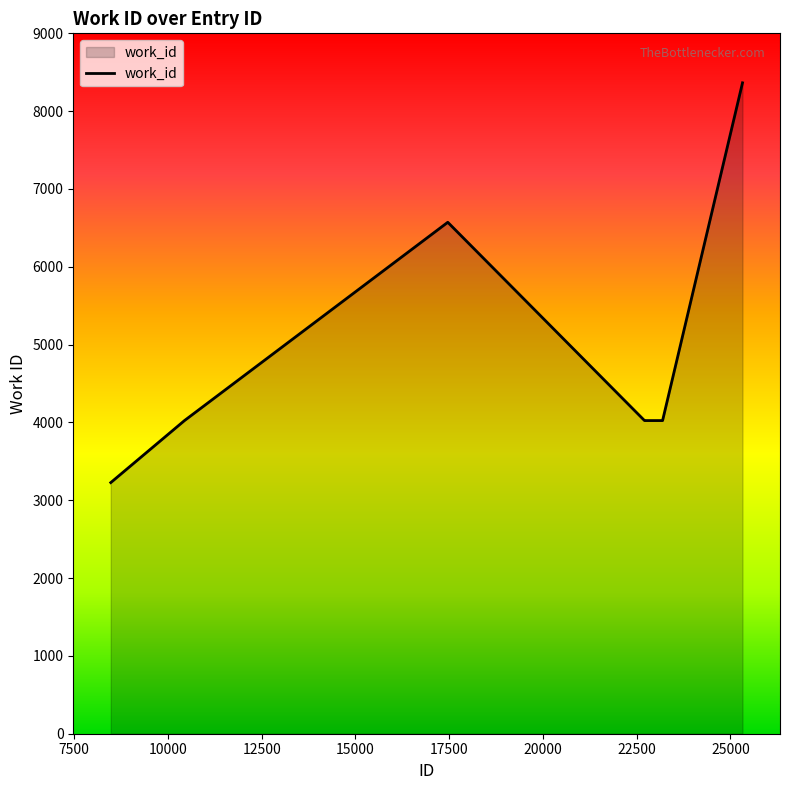

What is the minimum value shown in the chart?

3227